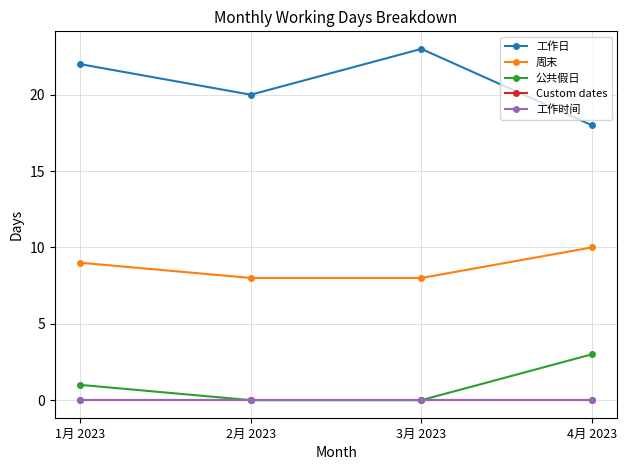

At 2月 2023, list the series in order from largest to smallest.

工作日, 周末, 公共假日, Custom dates, 工作时间